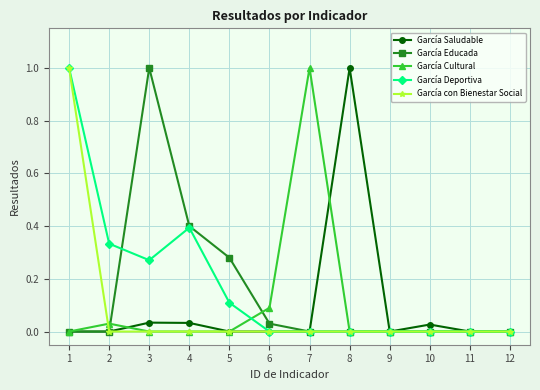

What is the sum of all García Deportiva values?

2.1